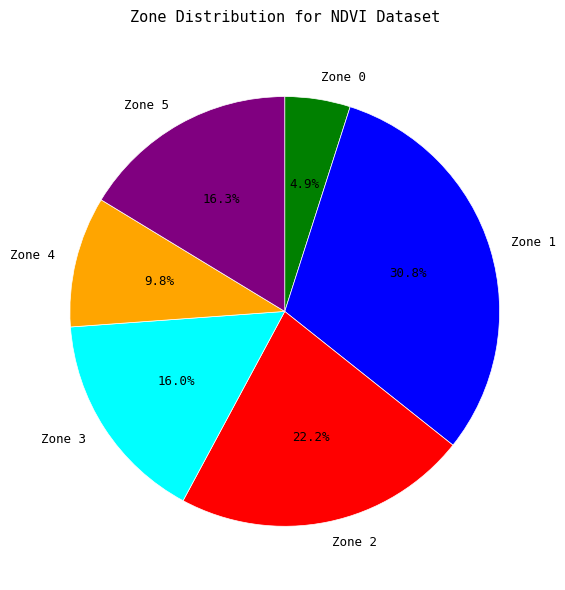

To the nearest percent, what is the combined percentage of Zone 2 and Zone 1?

53%